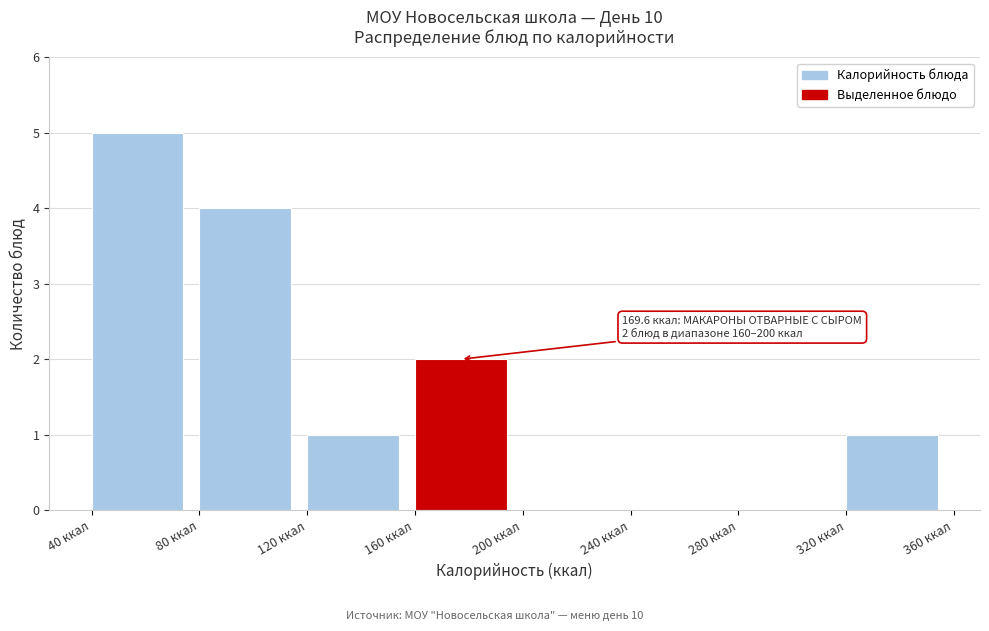

Over which range of the x-axis is the bar tallest?

40 to 80